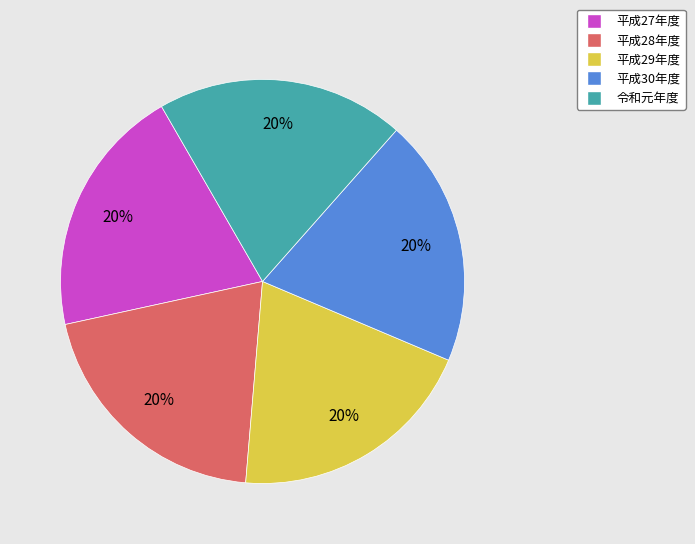

To the nearest percent, what percentage of the pie is 平成28年度?

20%